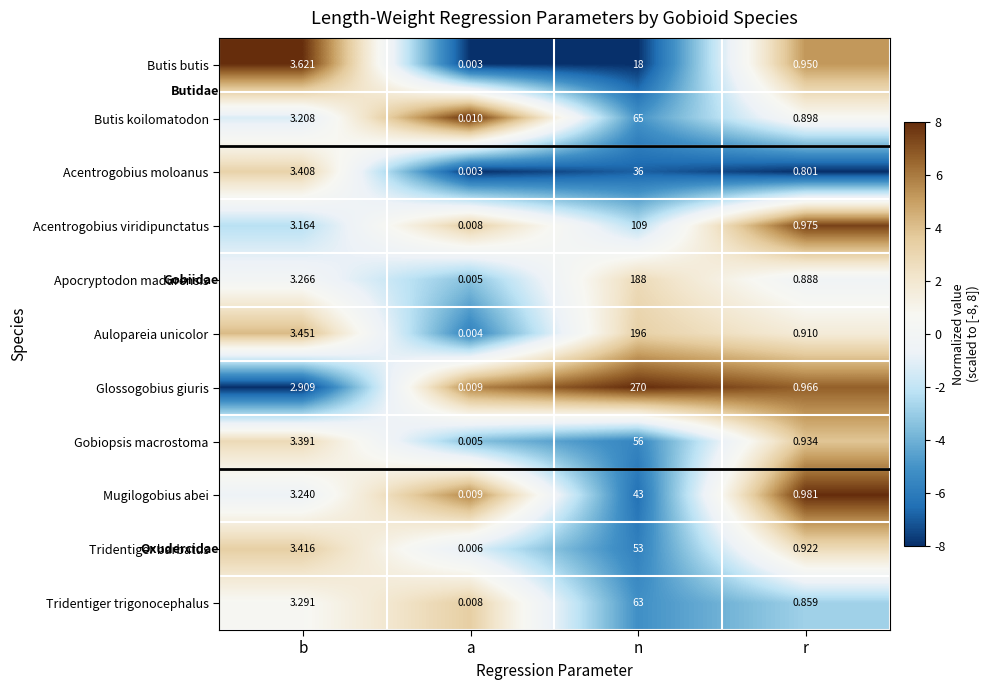

Which series has the largest total across all categories?

Glossogobius giuris